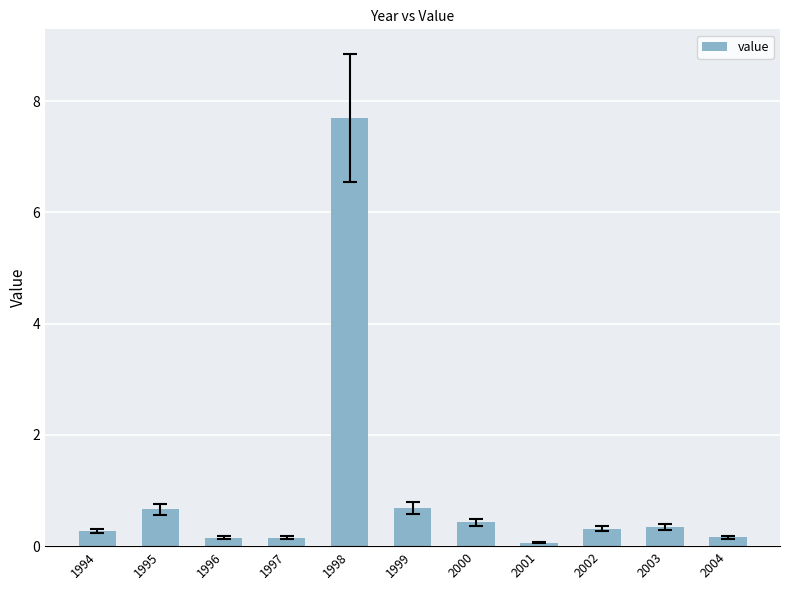

Between 2001 and 2002, which is larger?

2002